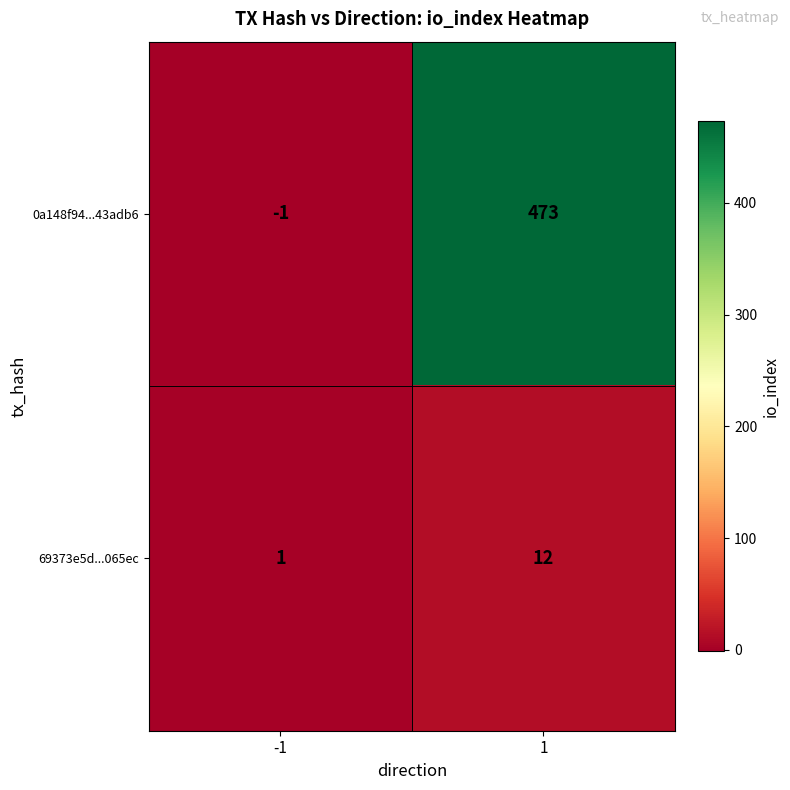

Which series has the widest spread of values?

0a148f94...43adb6